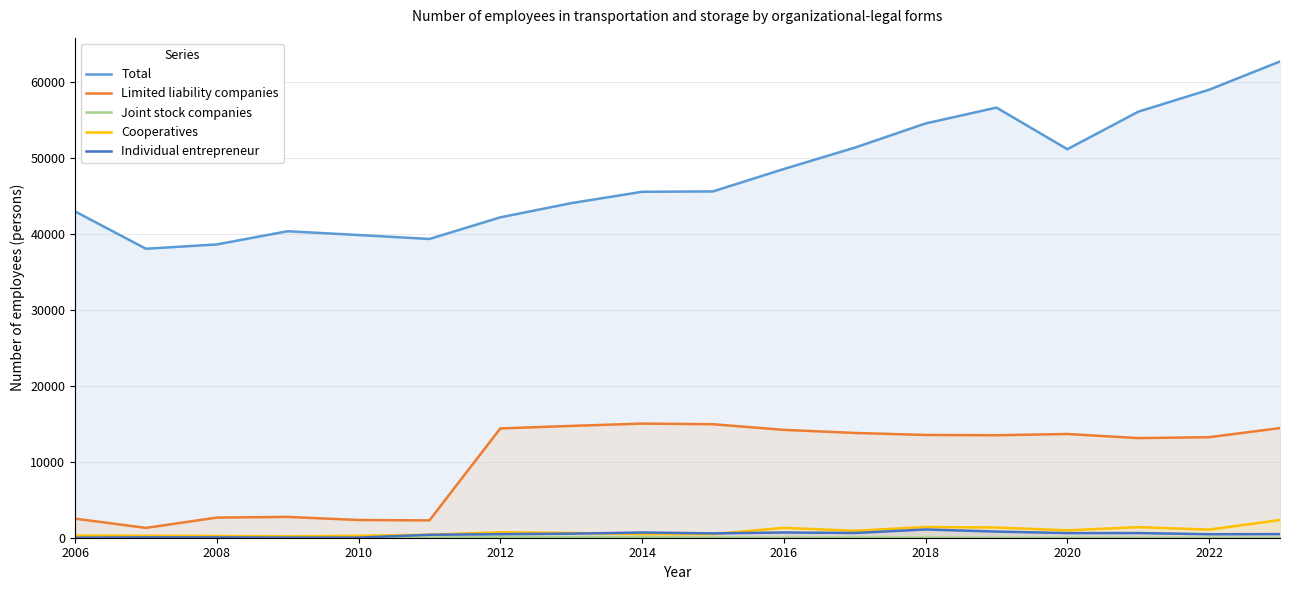

How many interior local valleys does the Limited liability companies series have?

4